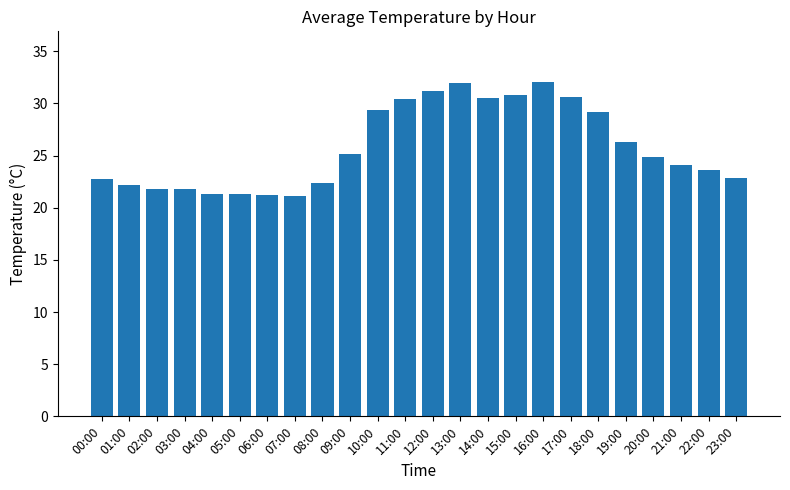

What is the approximate value at 04:00?

21.3